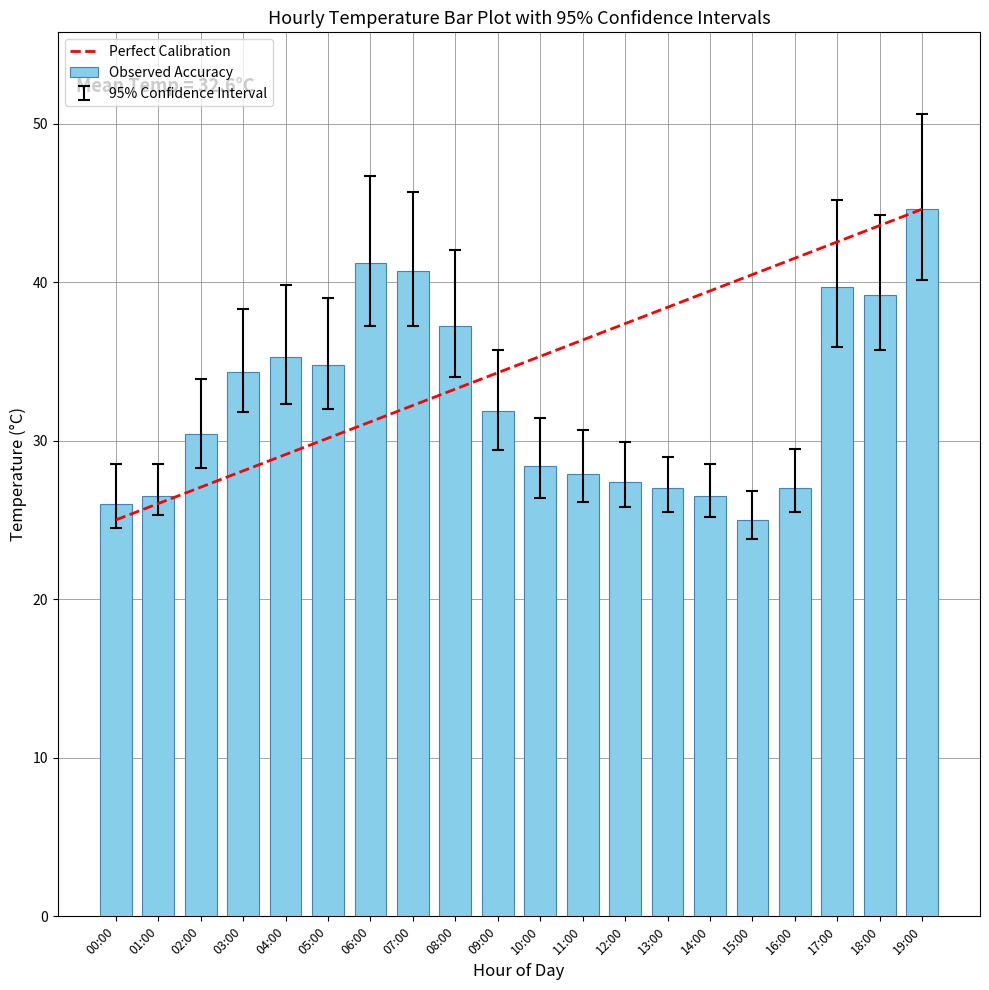

What is the label of the 17th bar from the left?

16:00